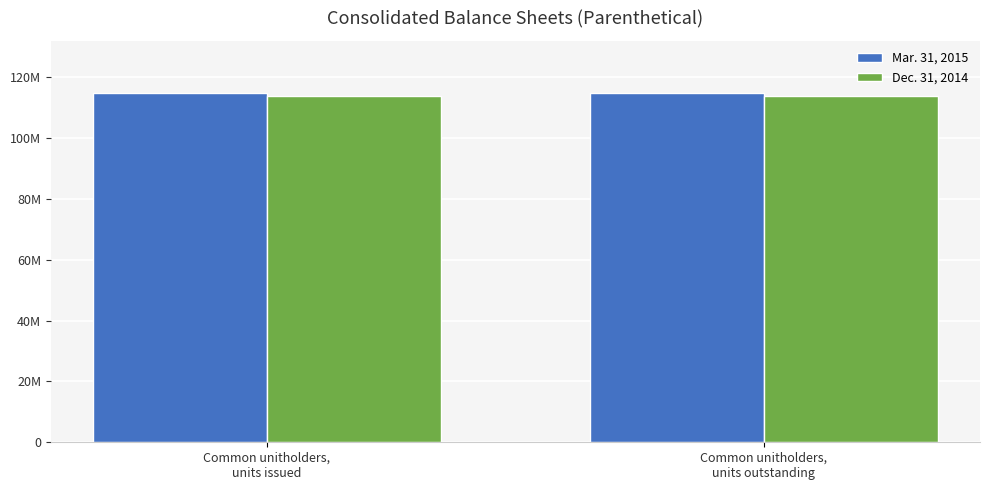

At how many categories does at least one series exceed 114081629?

2